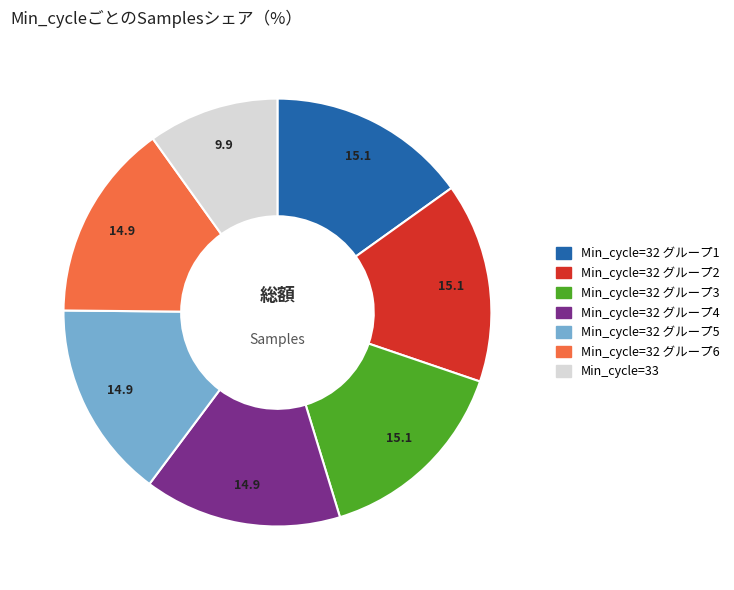

Is the sum of Min_cycle=32 グループ2 and Min_cycle=33 greater than half?

No